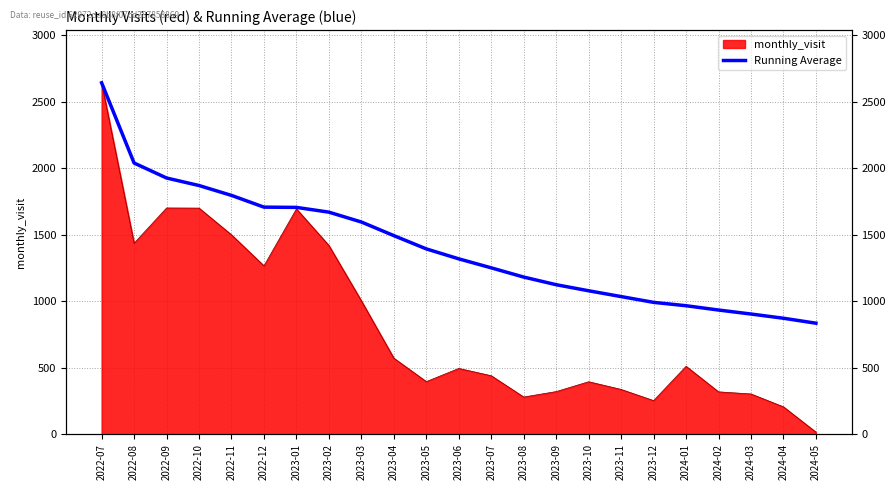

How many data points does each series have?

23